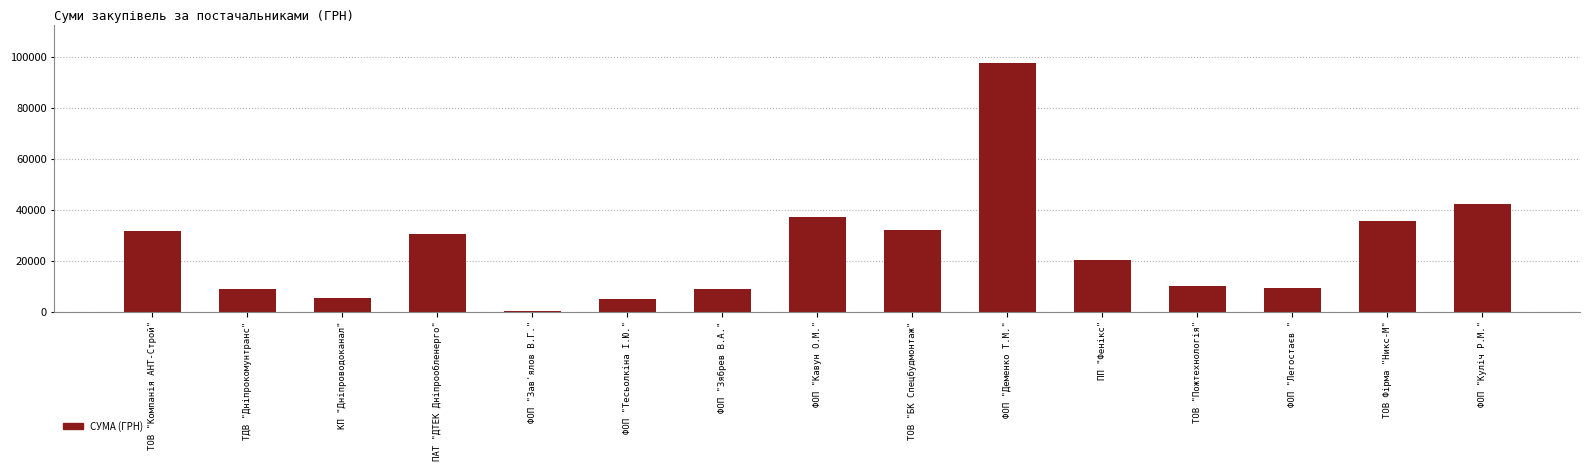

Between ПАТ "ДТЕК Дніпрообленерго" and ПП "Фенікс", which is larger?

ПАТ "ДТЕК Дніпрообленерго"